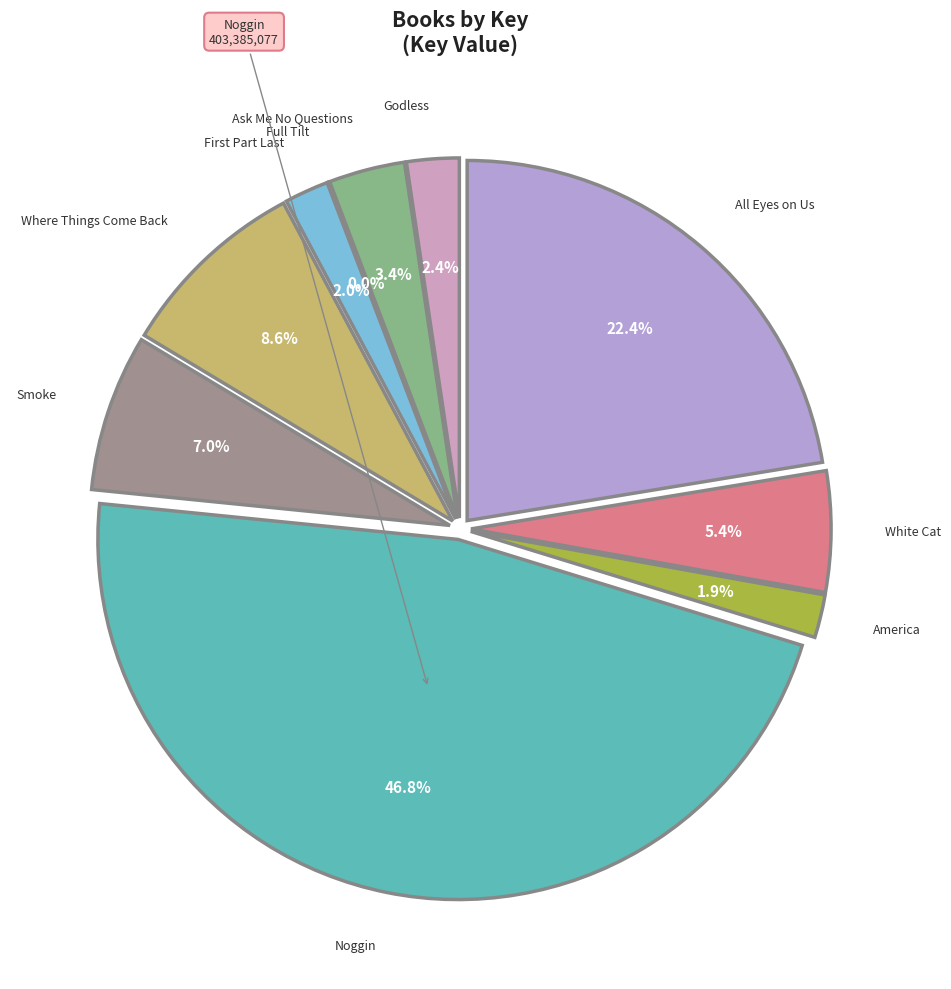

Between Noggin and All Eyes on Us, which is larger?

Noggin